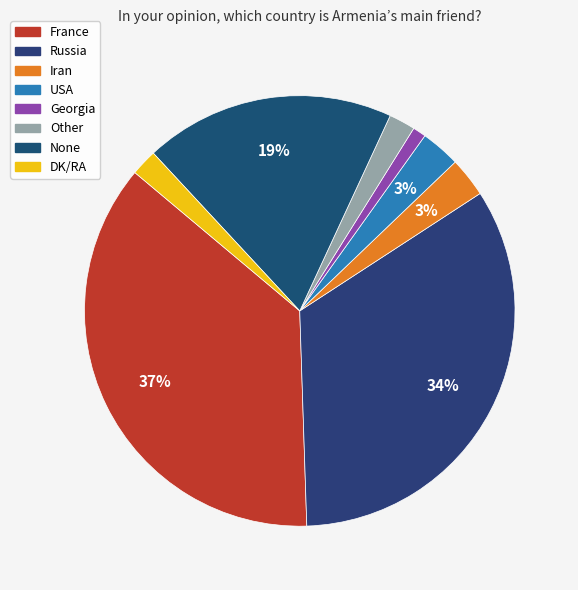

Which has a higher value, None or France?

France